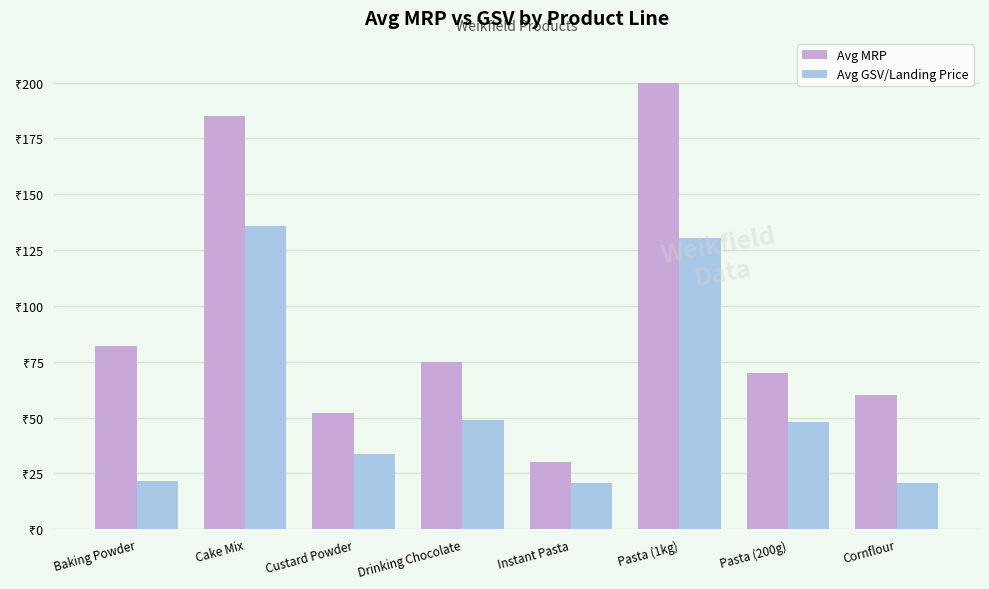

What is the difference between the highest and lowest values at Drinking Chocolate?

26.1